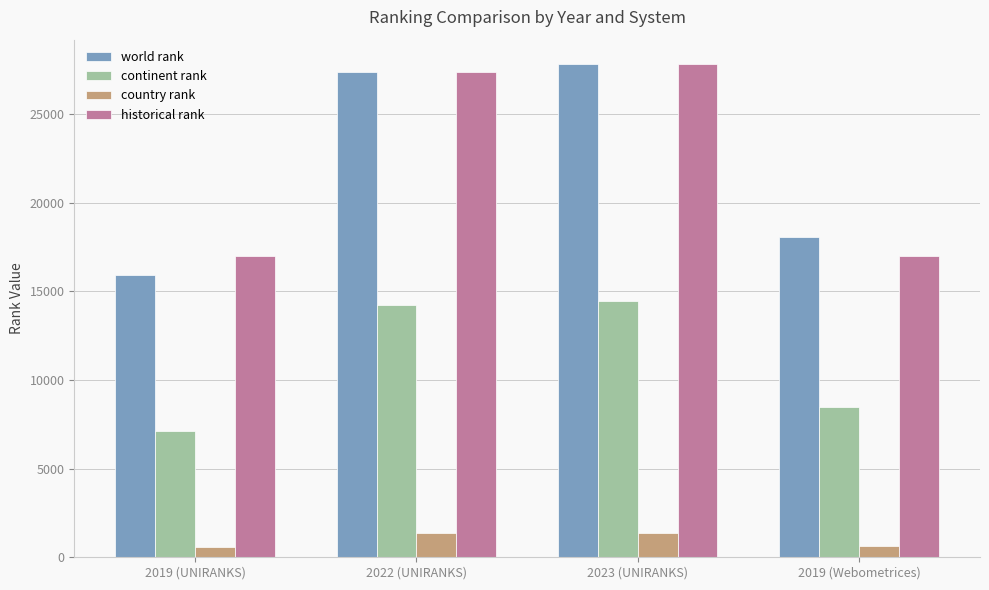

What is the difference between the maximum and minimum values in the world rank series?

11906